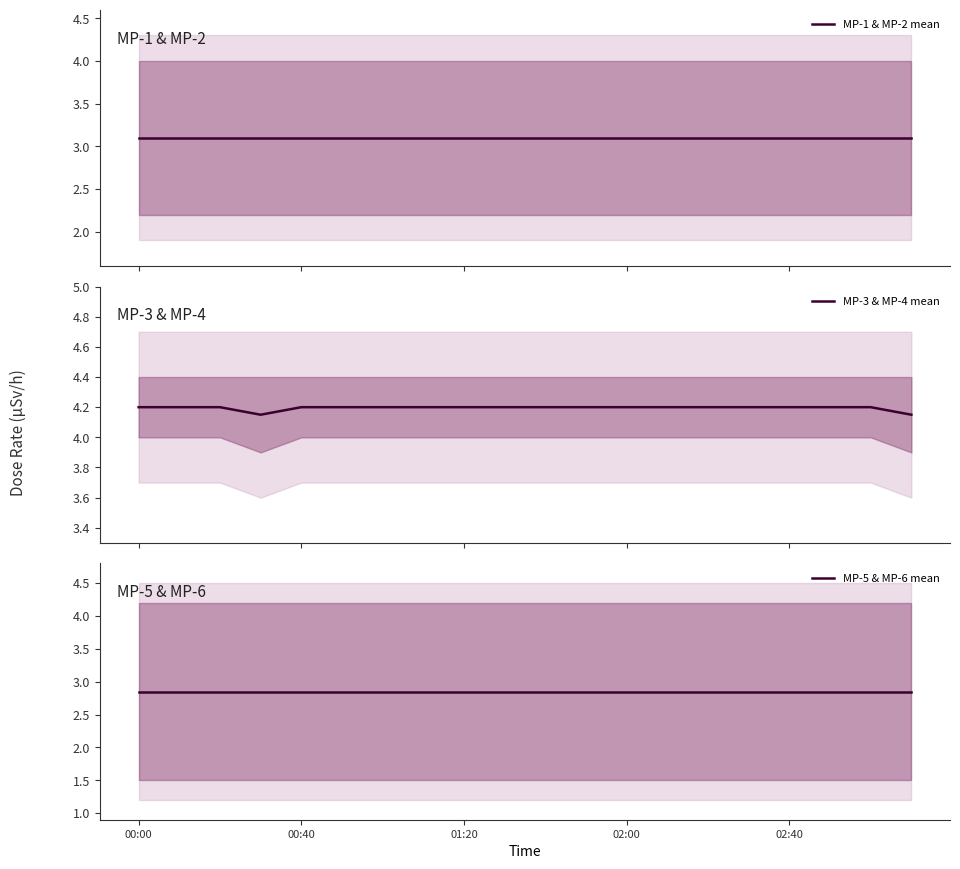

True or false: MP-1 & MP-2 mean has a value of 0.7 at 18.

False